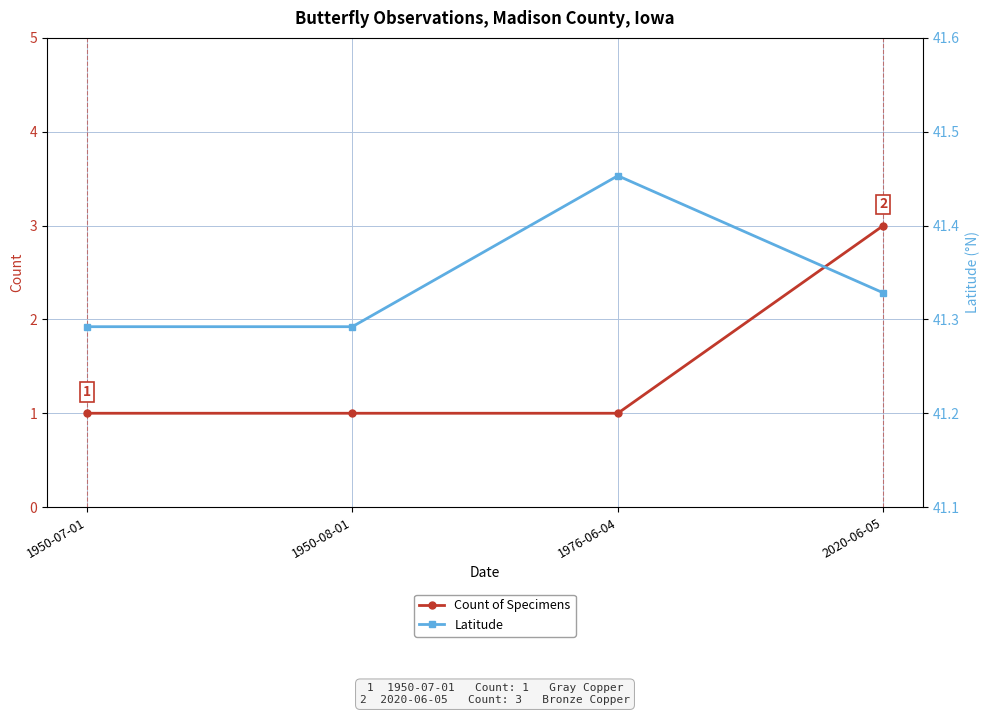

Which series has the largest total across all categories?

Latitude